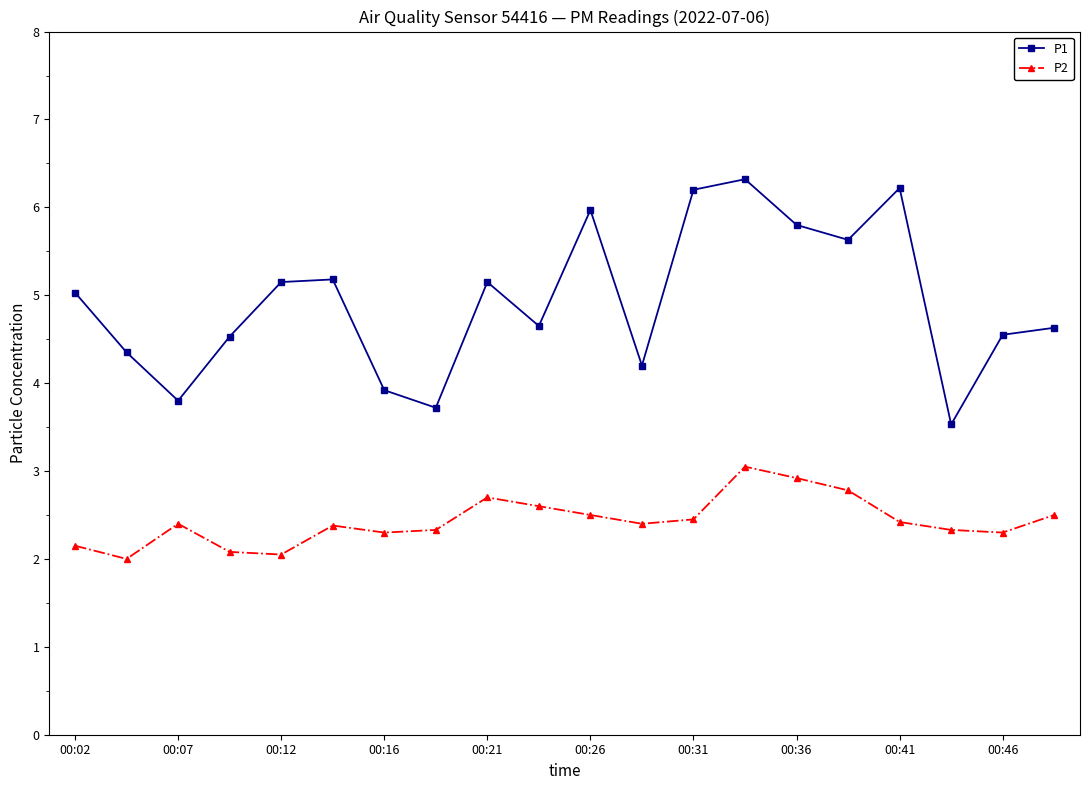

What is the value of the P2 point at the 4th from the left?

2.1